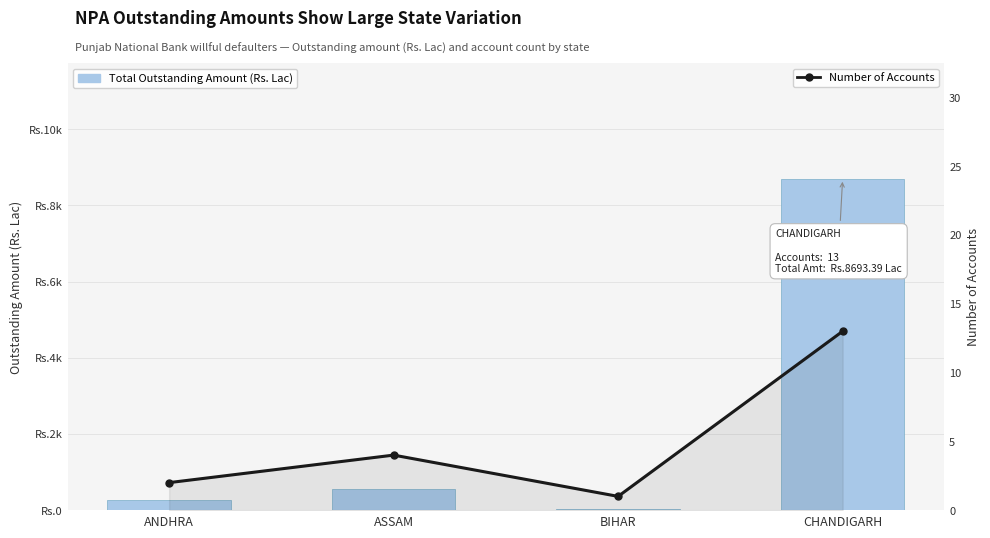

Between ANDHRA and CHANDIGARH, which series saw the biggest shift?

Total Outstanding Amount (Rs. Lac)